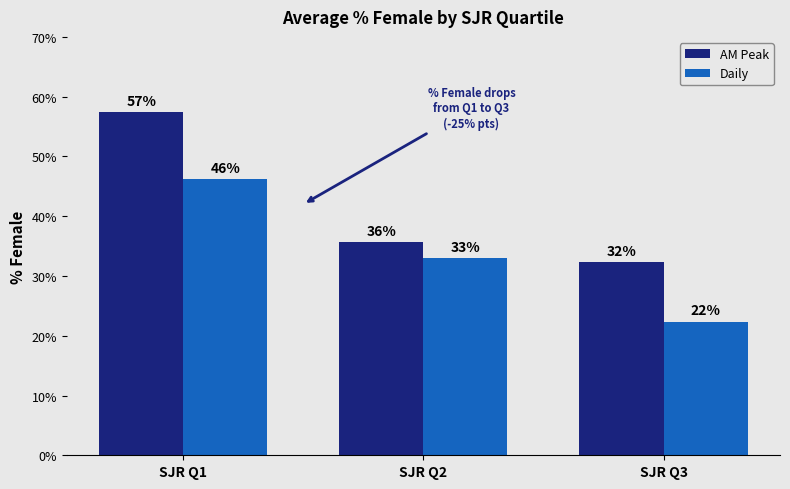

Does the chart contain any negative values?

No